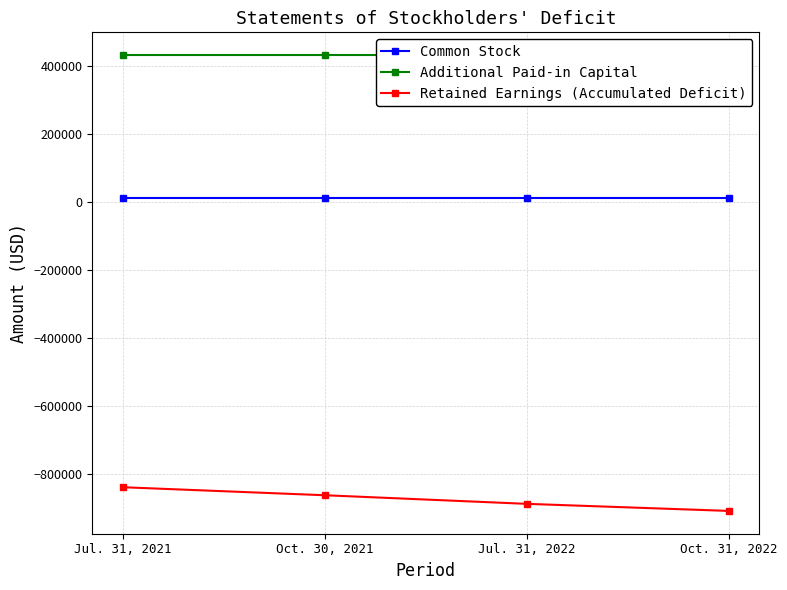

What is the spread (max minus min) of values at Jul. 31, 2021?

1272022